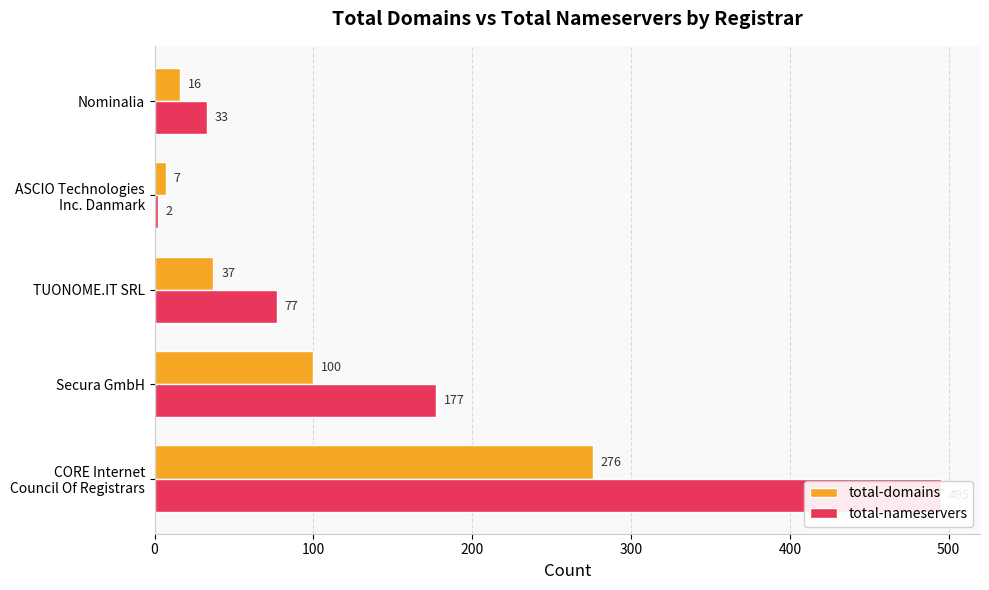

Which has a higher value, TUONOME.IT SRL or Secura GmbH?

Secura GmbH